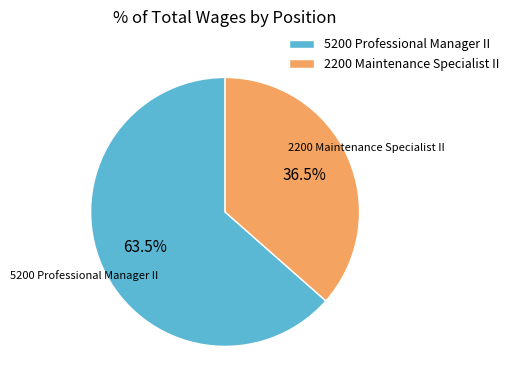

What is the ratio of the value at 5200 Professional Manager II to the value at 2200 Maintenance Specialist II?

1.7